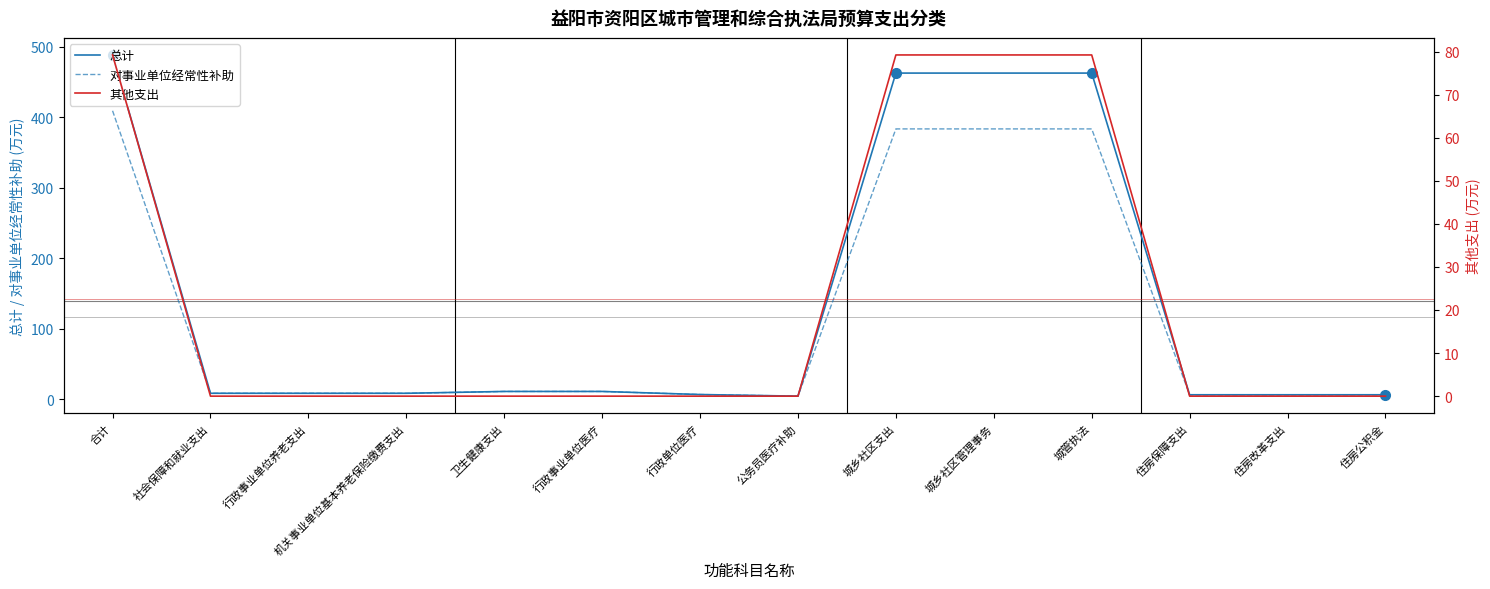

Which series has the largest range (max minus min)?

总计